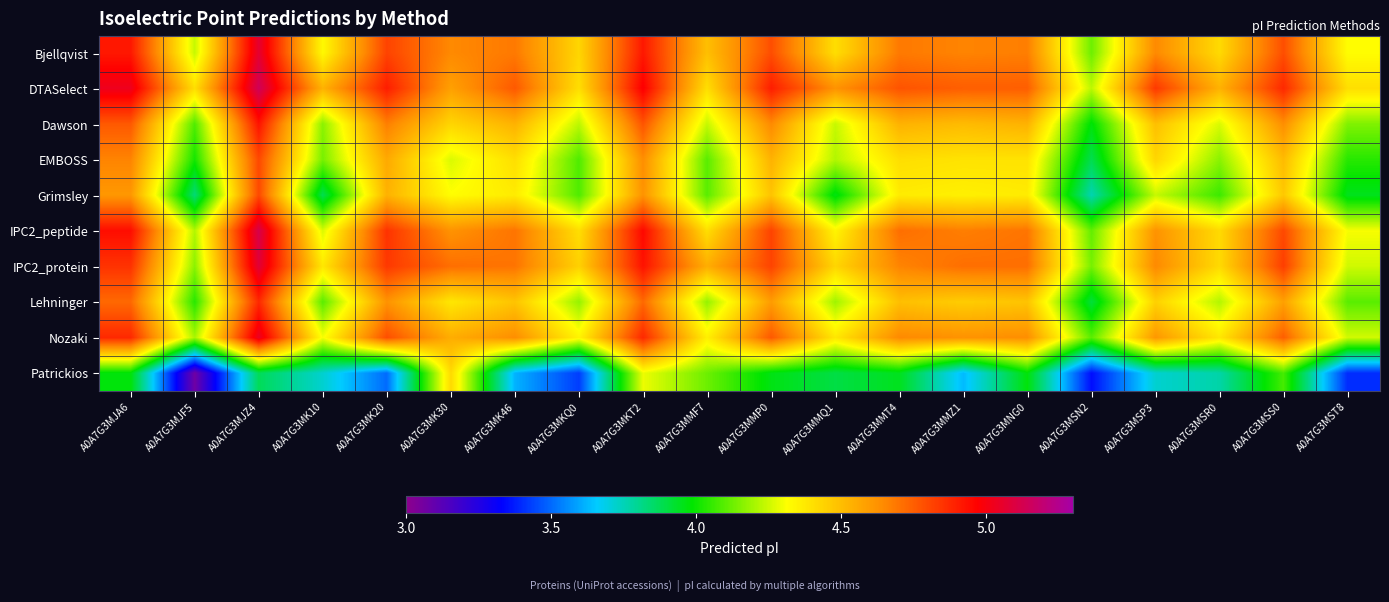

Between A0A7G3MK46 and A0A7G3MMT4, which series saw the biggest shift?

Patrickios